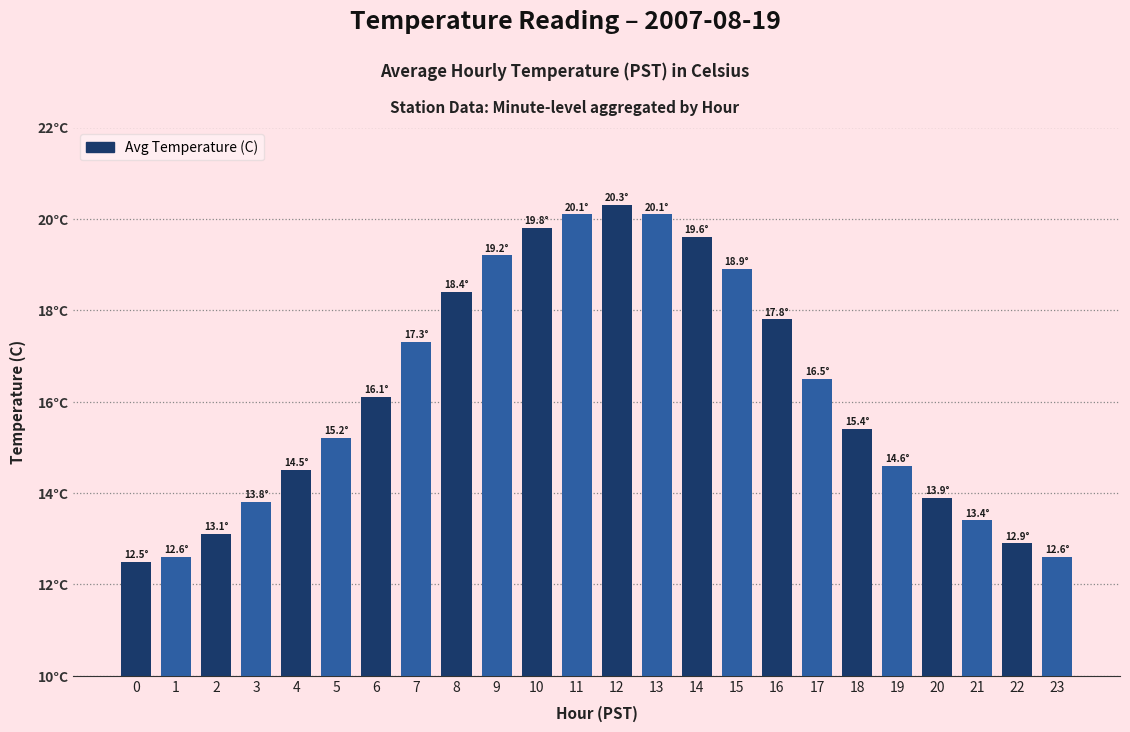

Between 0 and 7, which is larger?

7